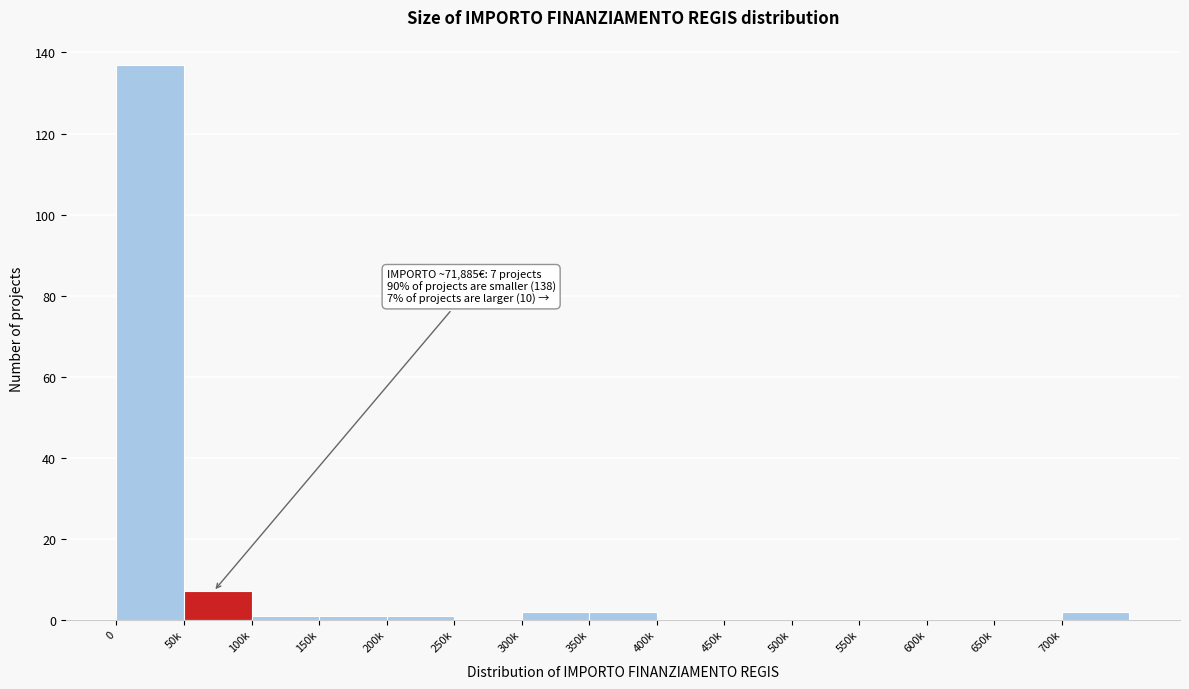

Reading left to right, transcribe all the data shown in this chart.

0=137	50k=7	100k=1	150k=1	200k=1	250k=0	300k=2	350k=2	400k=0	450k=0	500k=0	550k=0	600k=0	650k=0	700k=2